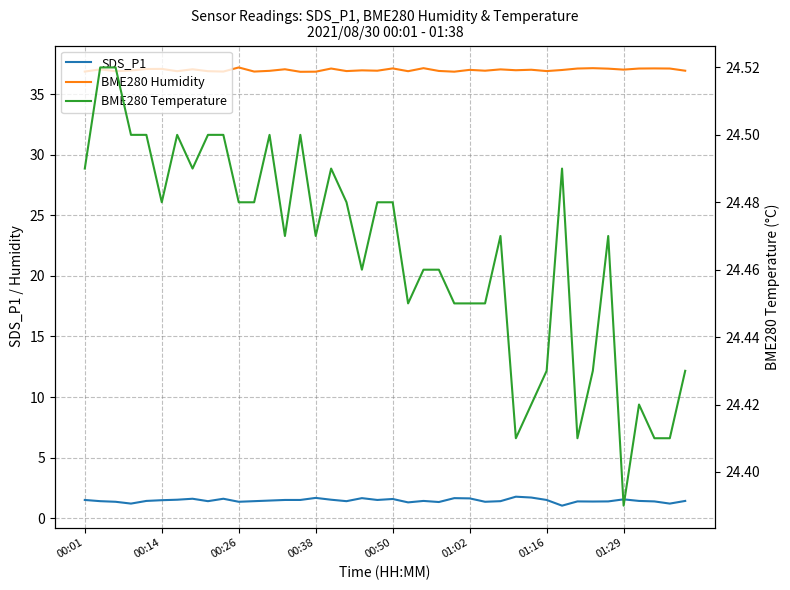

What is the value of the BME280 Temperature point at the 36th from the left?

24.4